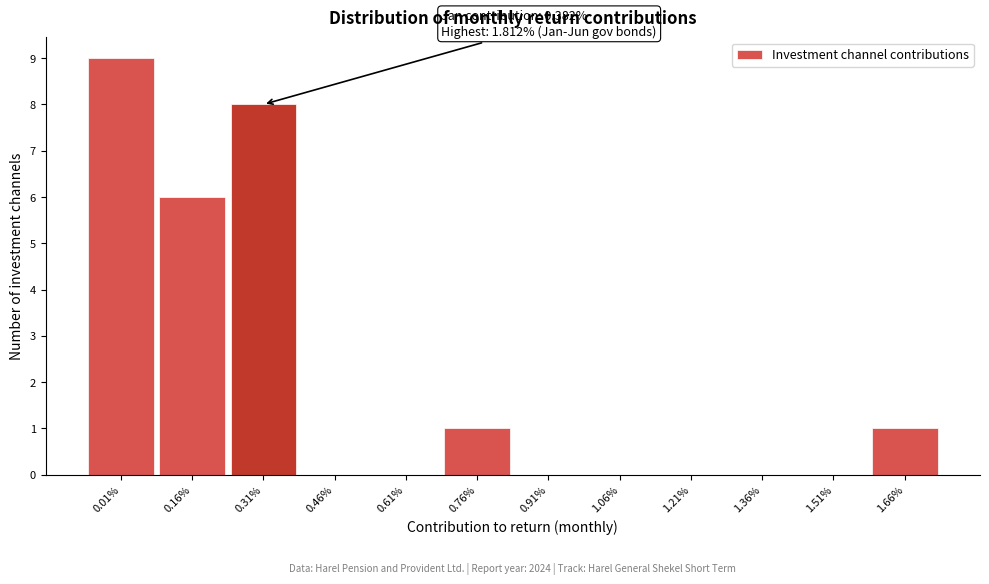

Reading right to left, extract all data points from this chart.

1.66%=1	1.51%=0	1.36%=0	1.21%=0	1.06%=0	0.91%=0	0.76%=1	0.61%=0	0.46%=0	0.31%=8	0.16%=6	0.01%=9